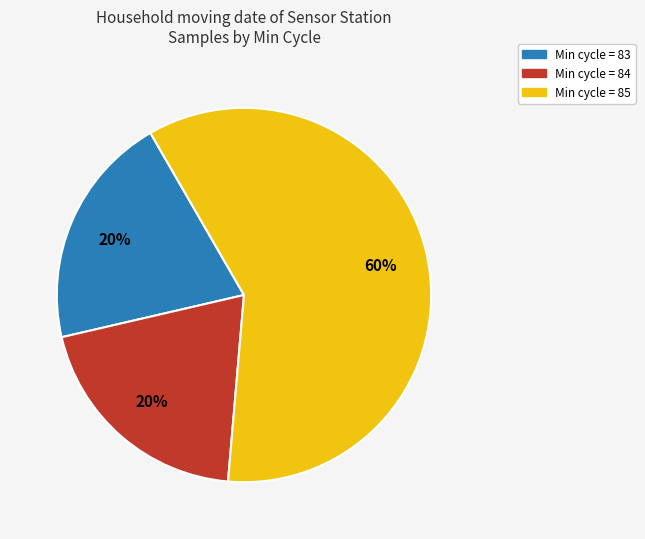

Does any single category account for the majority?

Yes